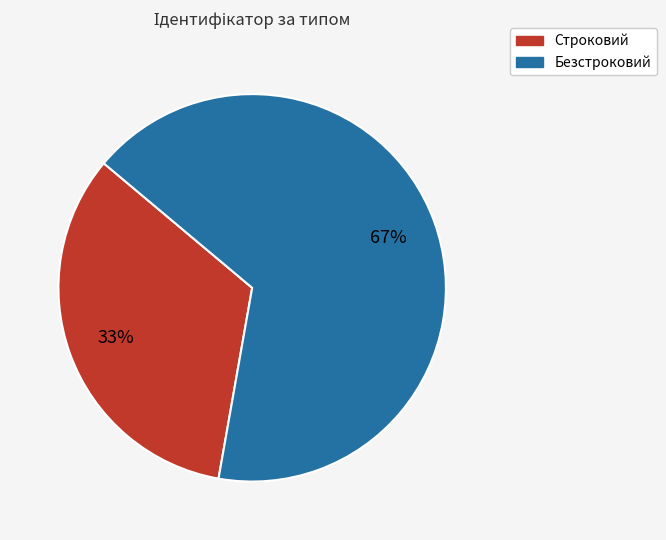

What is the smallest slice in the pie chart?

Строковий